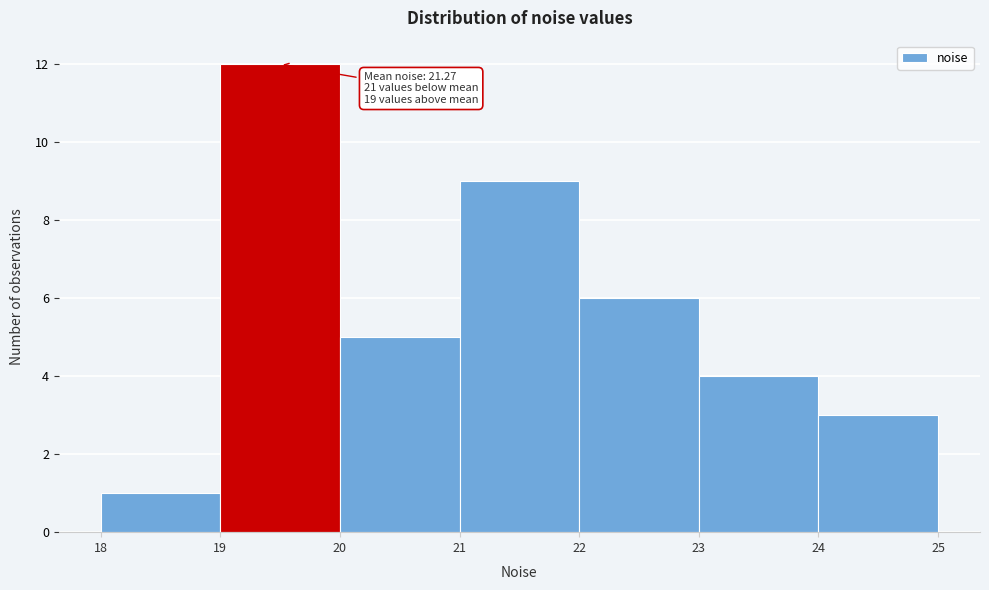

Which range on the x-axis has the tallest bar?

19 to 20